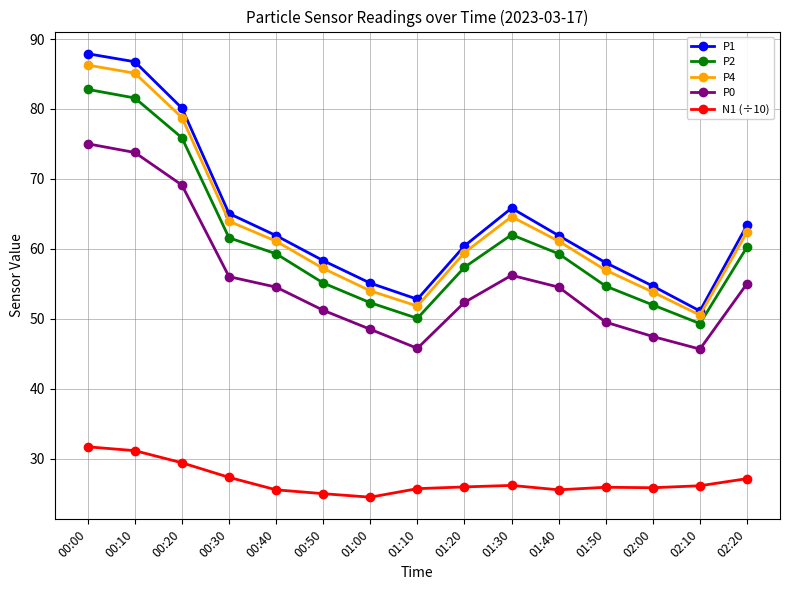

What is the label of the 1st point from the left?

00:00